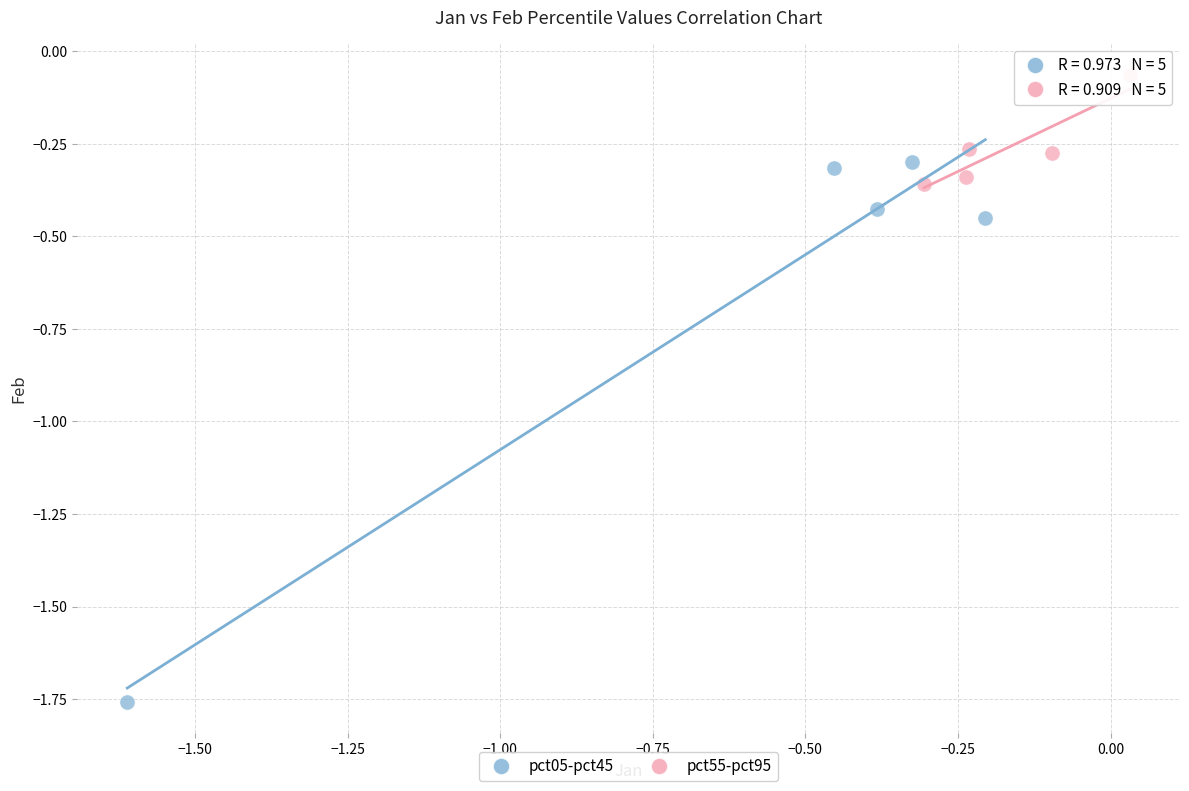

Which series contains the lowest Y value?

pct05-pct45